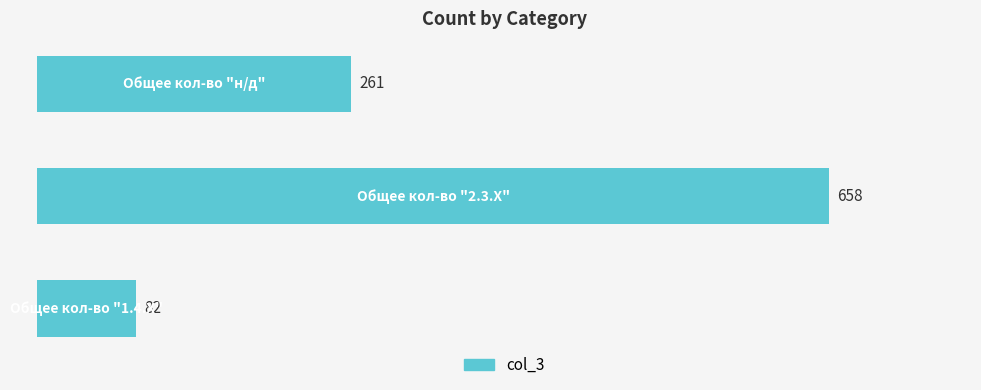

What is the minimum value shown in the chart?

82